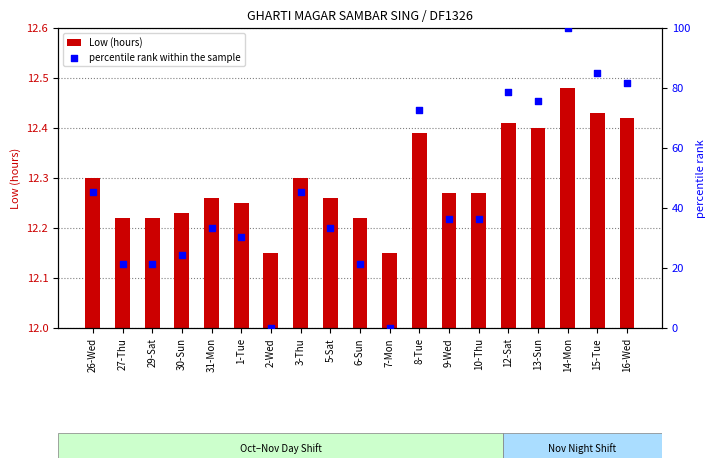

Is the value of Low (hours) at 14-Mon greater than the value of percentile rank within the sample at 14-Mon?

No